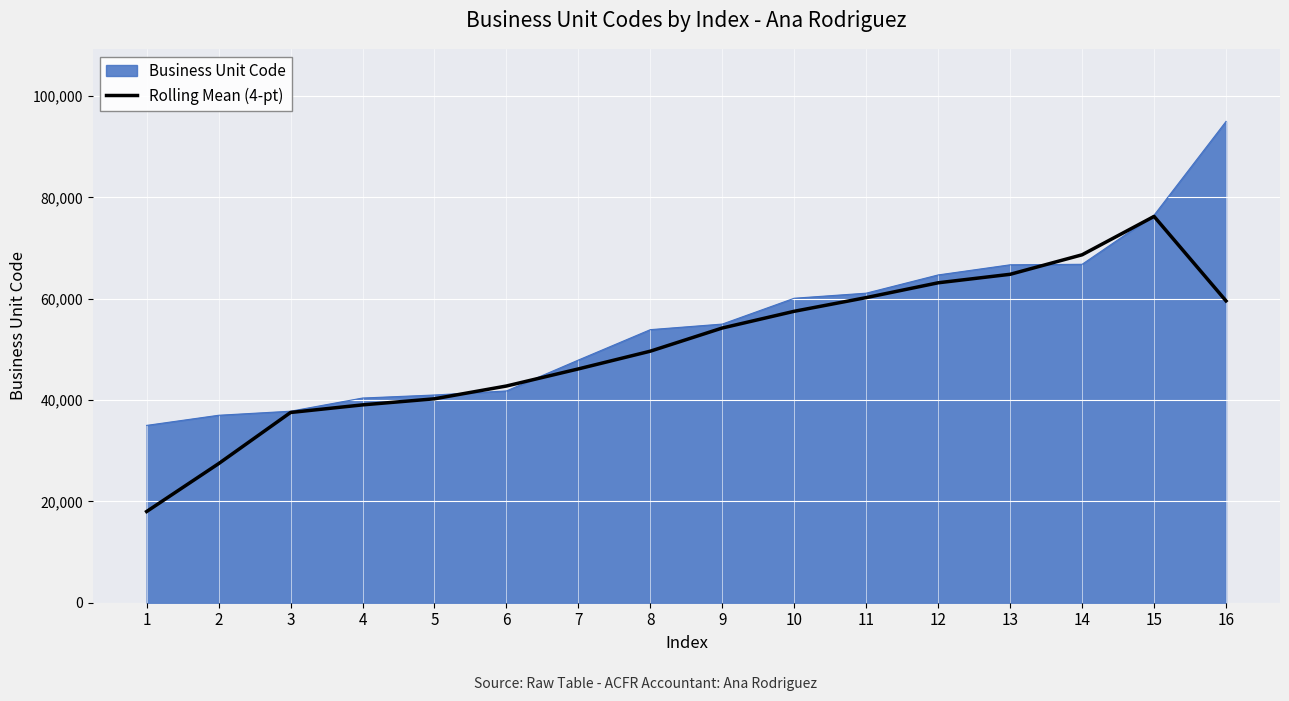

Count the number of categories in the chart.

16